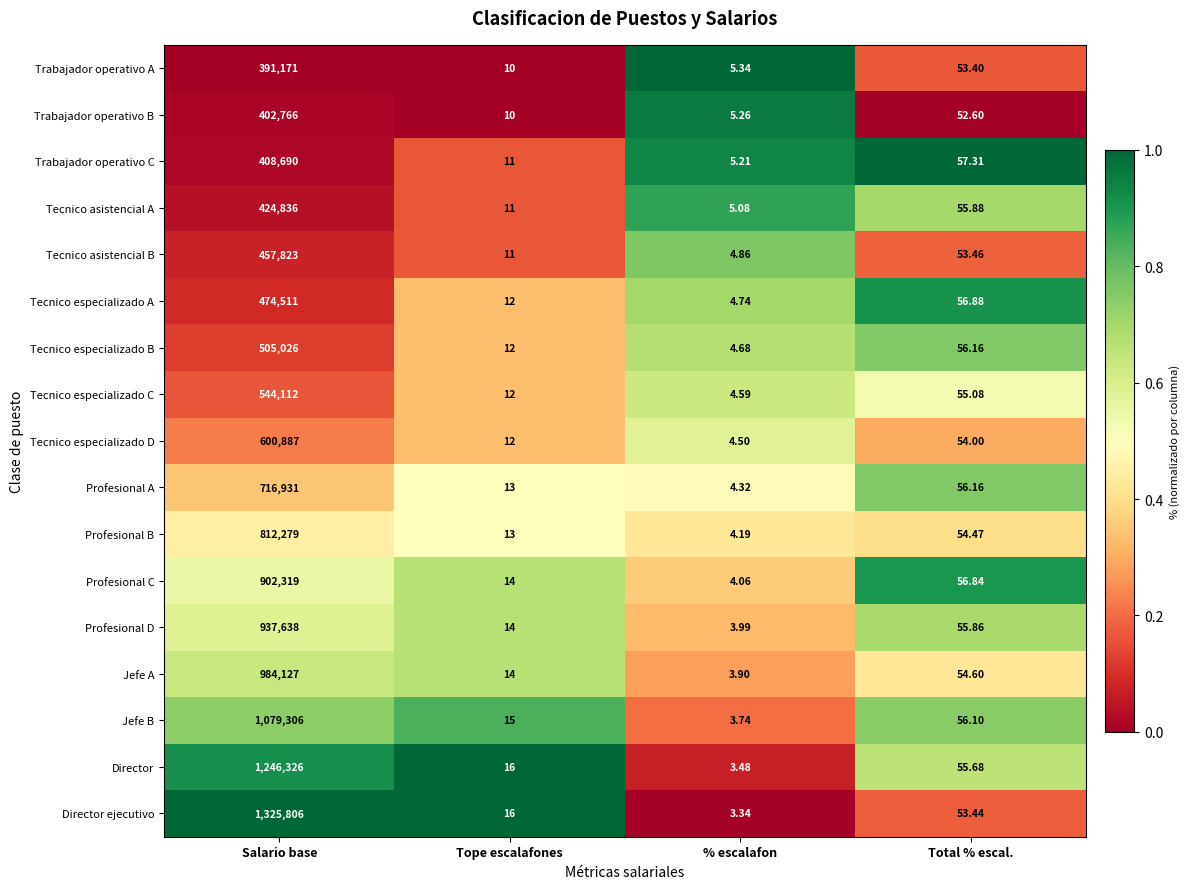

List the labels in order of Tecnico asistencial B value, largest first.

Salario base, Total % escal., Tope escalafones, % escalafon